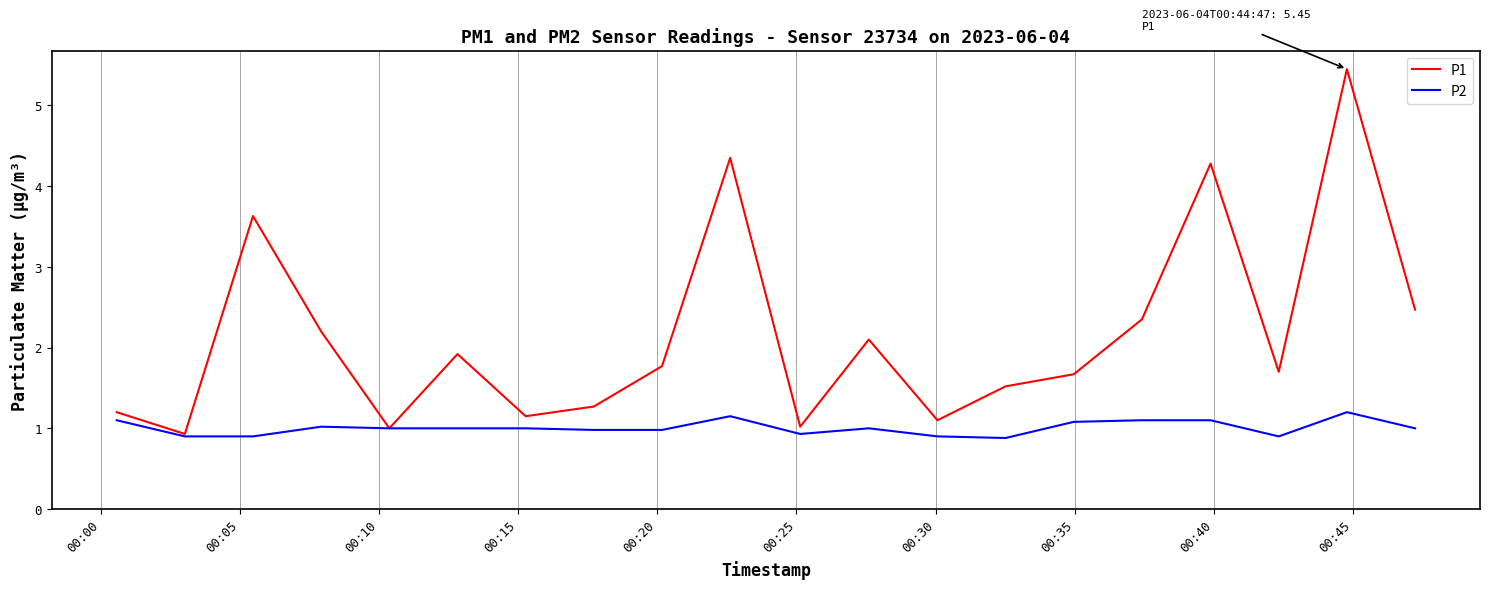

Which series has the widest spread of values?

P1